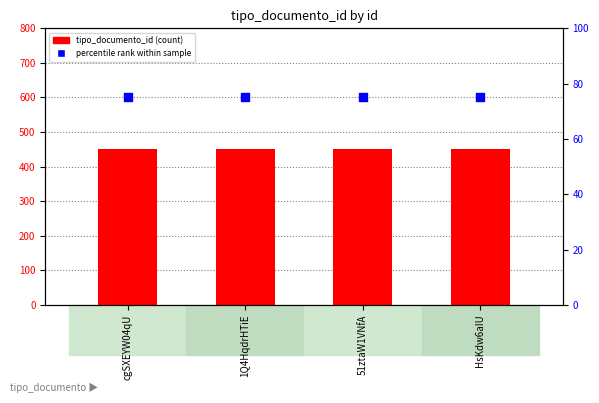

What are all the series names shown in the legend?

tipo_documento_id (count), percentile rank within sample